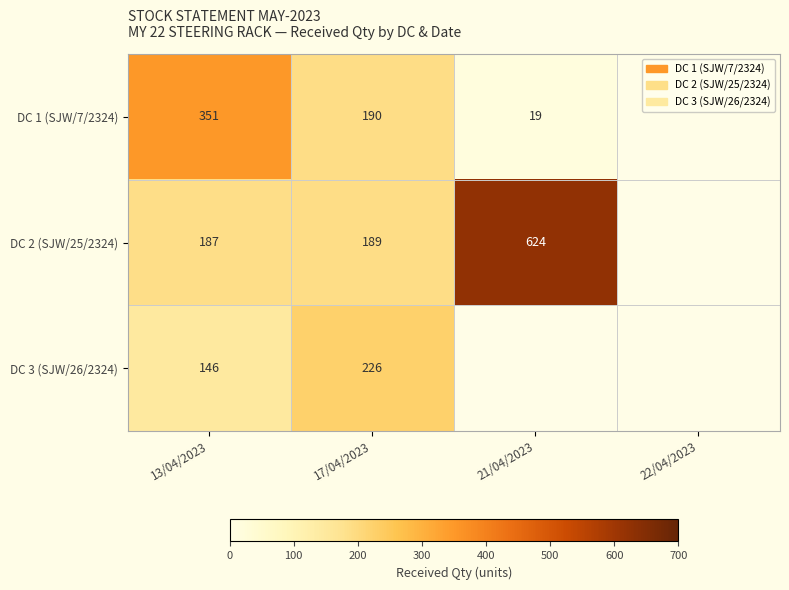

What is the difference between the highest and lowest values at 17/04/2023?

37